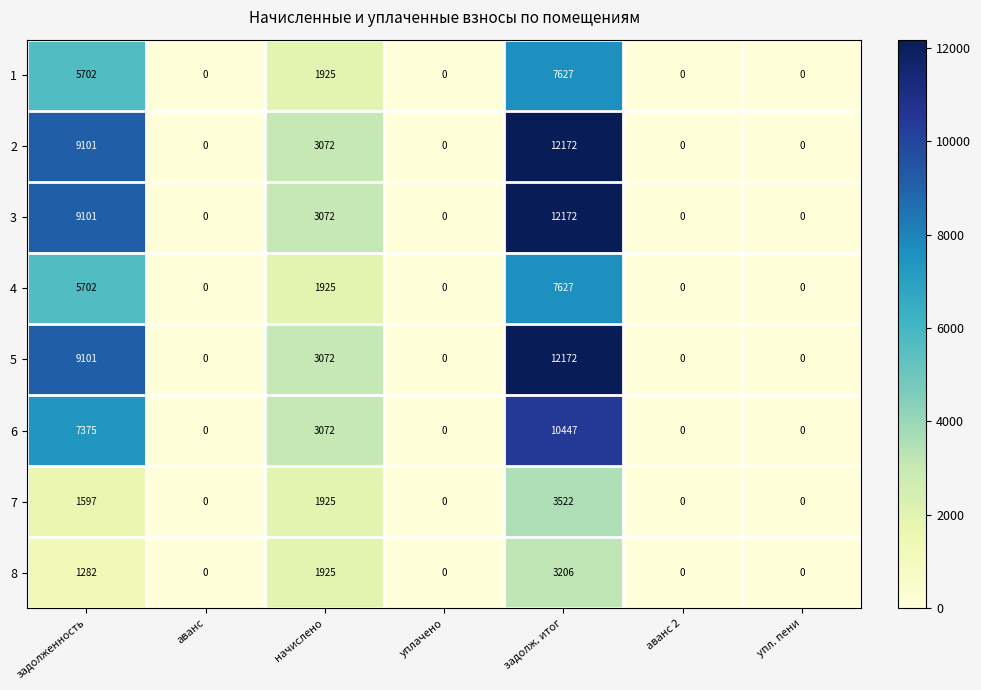

Count the number of categories in the chart.

7